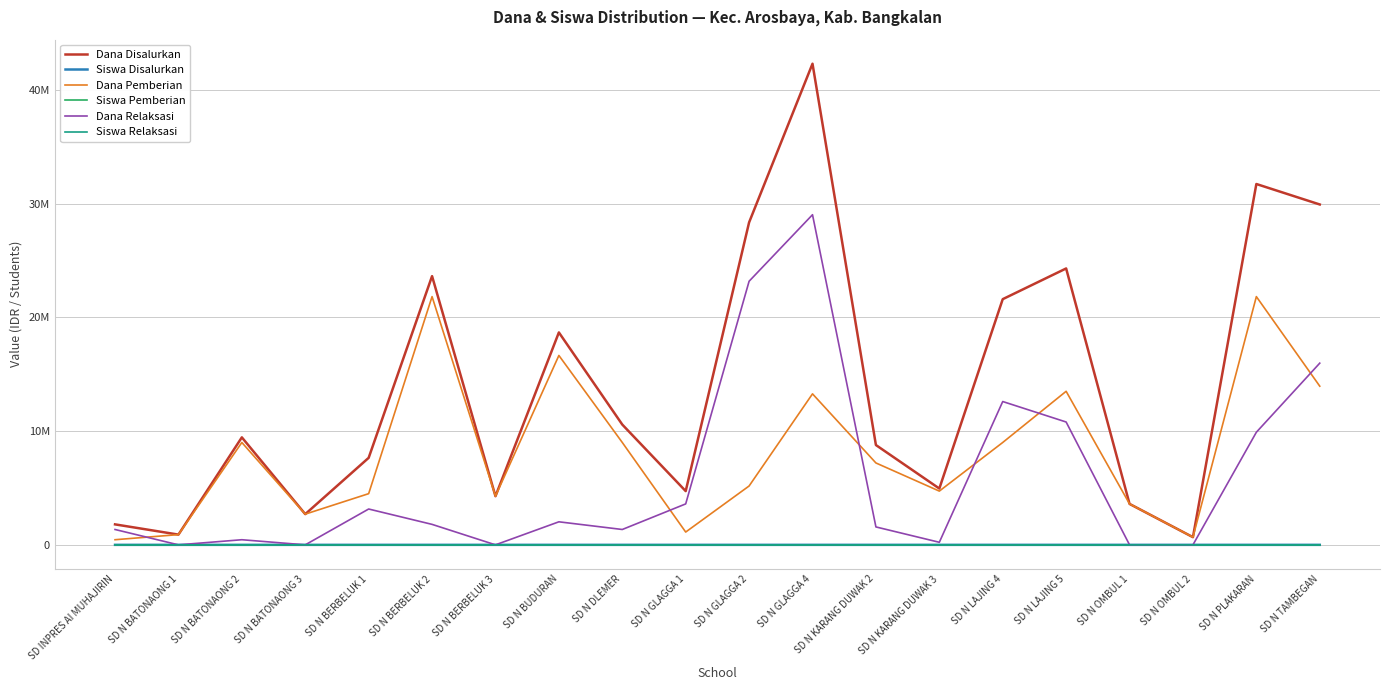

True or false: Siswa Pemberian and Dana Disalurkan cross at least once.

False